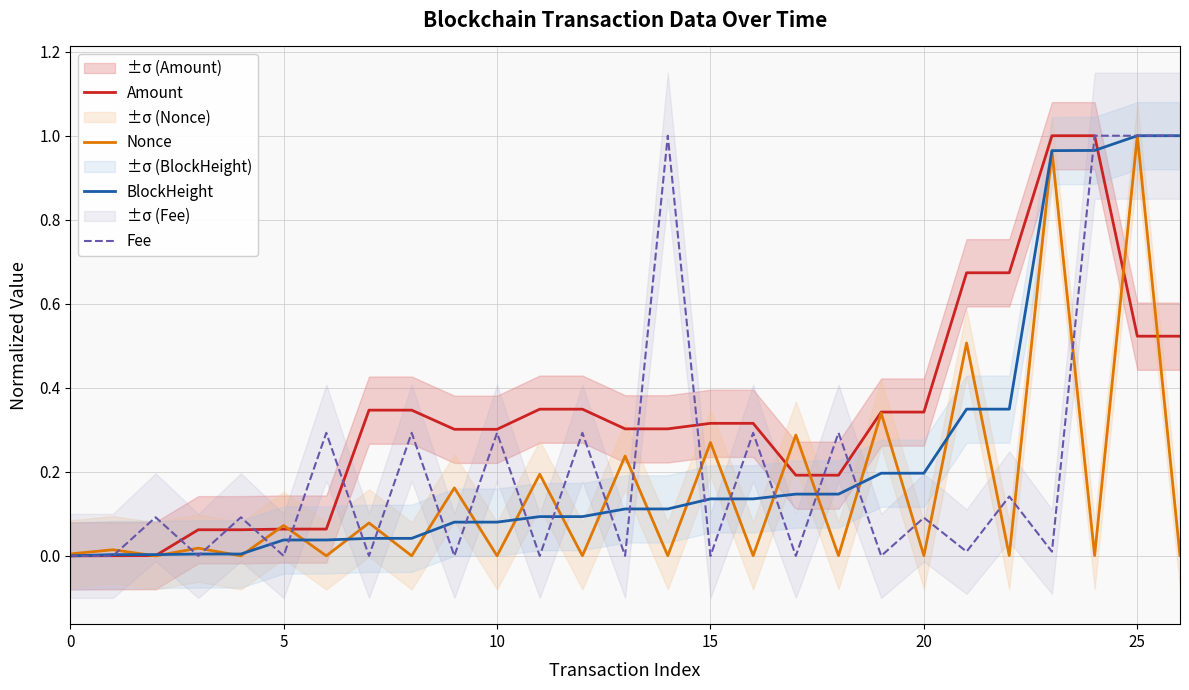

At 18, list the series in order from smallest to largest.

Nonce, BlockHeight, Amount, Fee